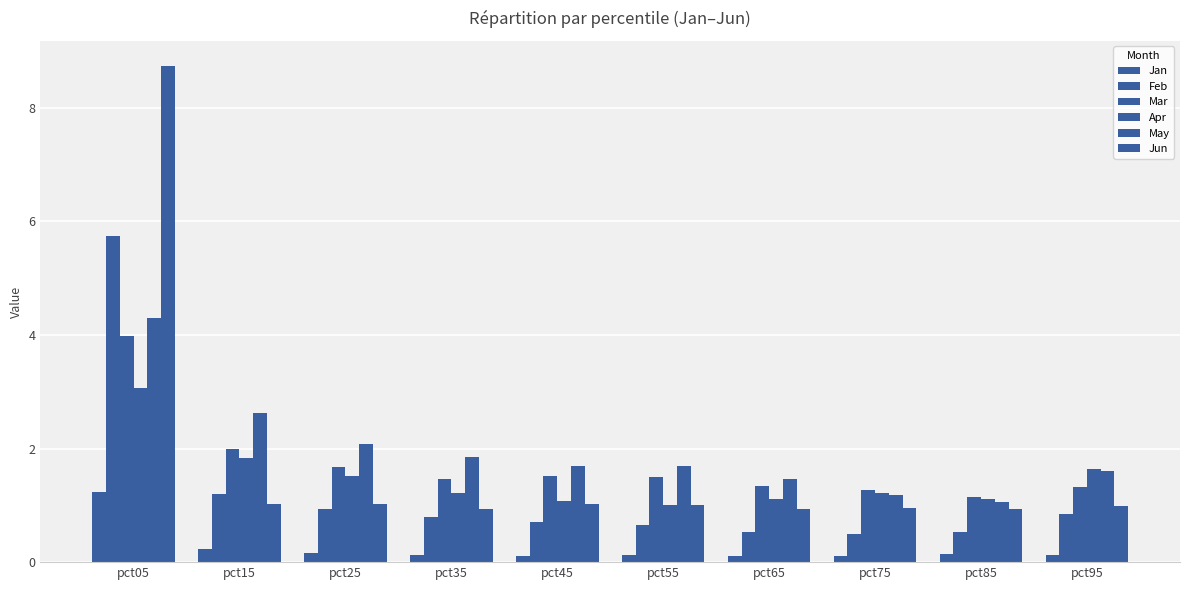

Between pct95 and pct65, which is larger?

pct95